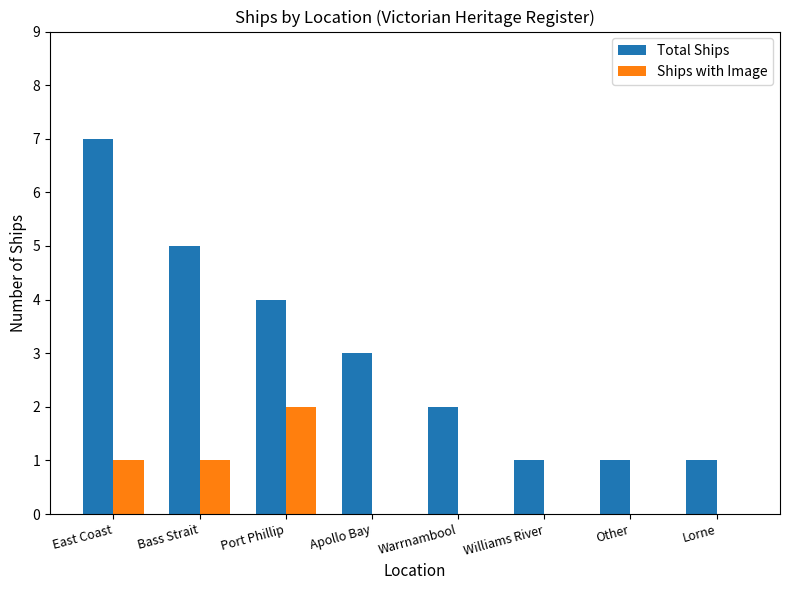

Reading left to right, transcribe all the data shown in this chart.

Total Ships: East Coast=7	Bass Strait=5	Port Phillip=4	Apollo Bay=3	Warrnambool=2	Williams River=1	Other=1	Lorne=1
Ships with Image: East Coast=1	Bass Strait=1	Port Phillip=2	Apollo Bay=0	Warrnambool=0	Williams River=0	Other=0	Lorne=0